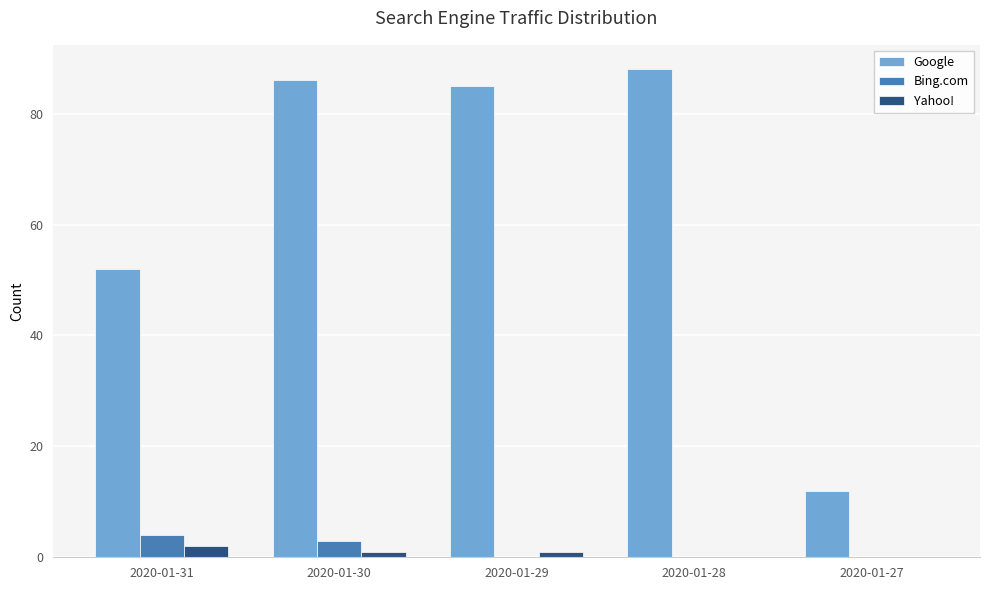

How many data points does each series have?

5